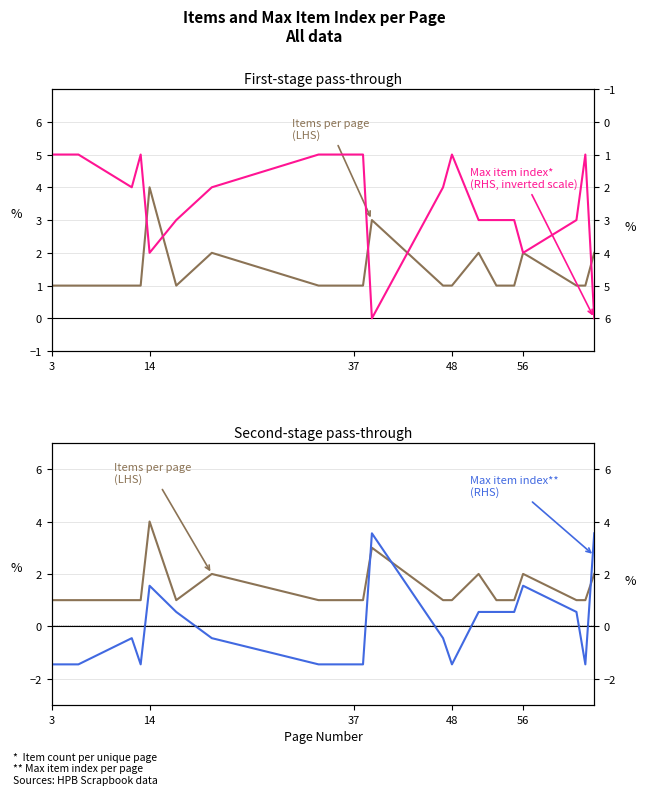

What is the value of the Max item (centred, RHS) point at the 4th from the left?

-1.5